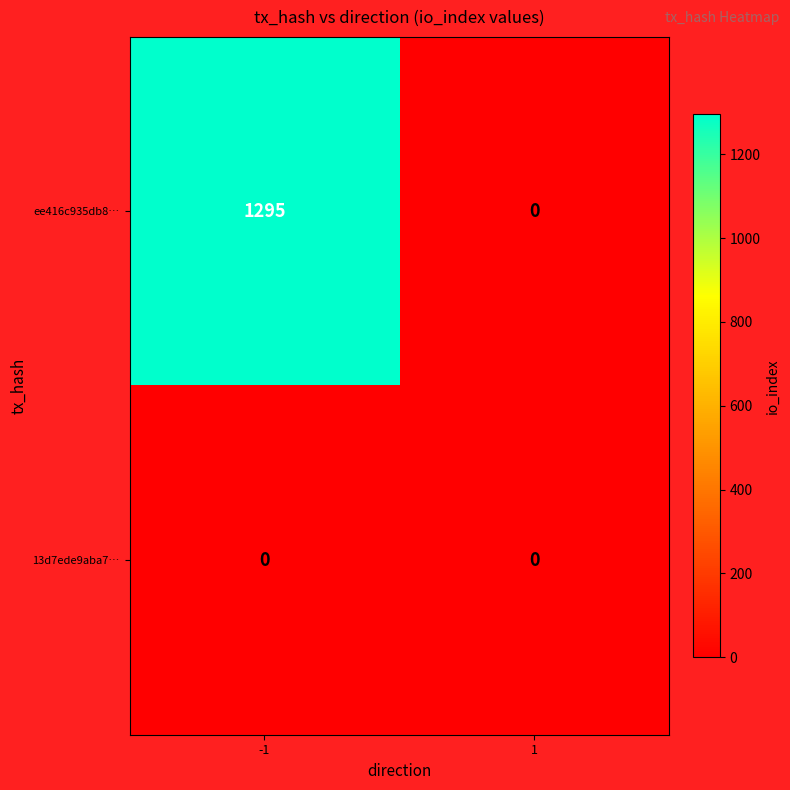

Reading left to right, transcribe all the data shown in this chart.

ee416c935db8…: 1295	0
13d7ede9aba7…: 0	0